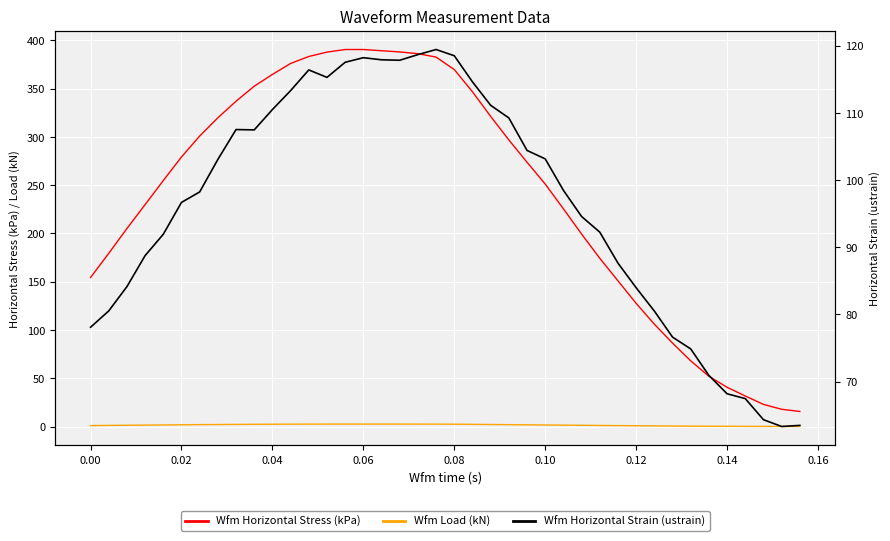

How many lines are shown in the chart?

3